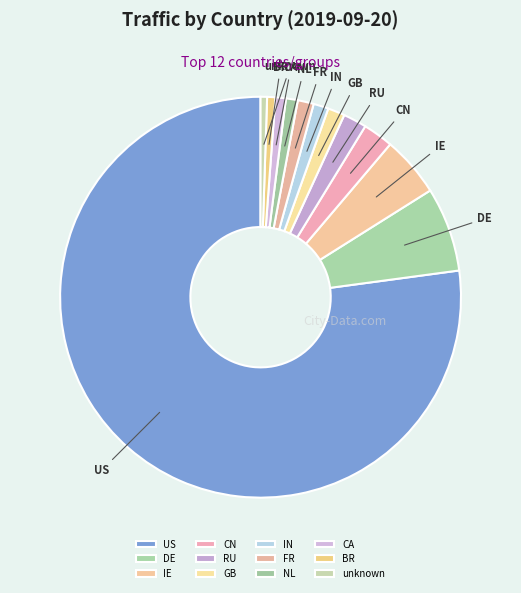

Approximately how many times larger is the value at IN compared to CN?

0.5